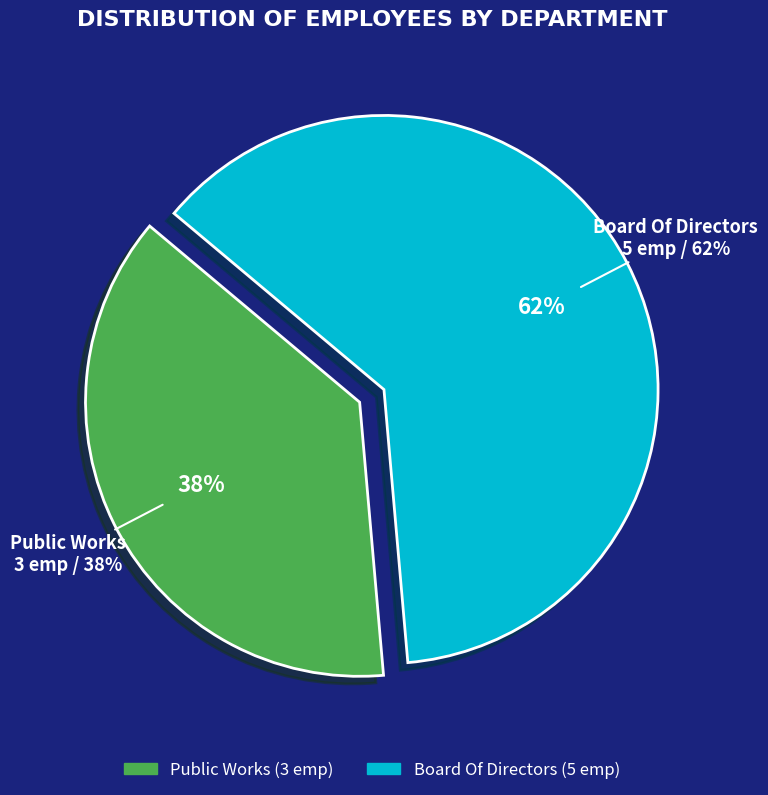

How many slices are in this pie chart?

2